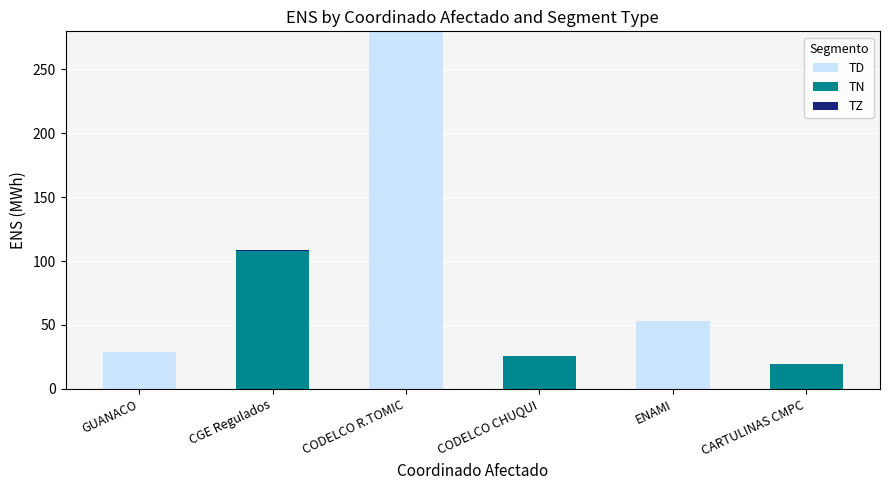

What is the highest value of the TD series?

279.7